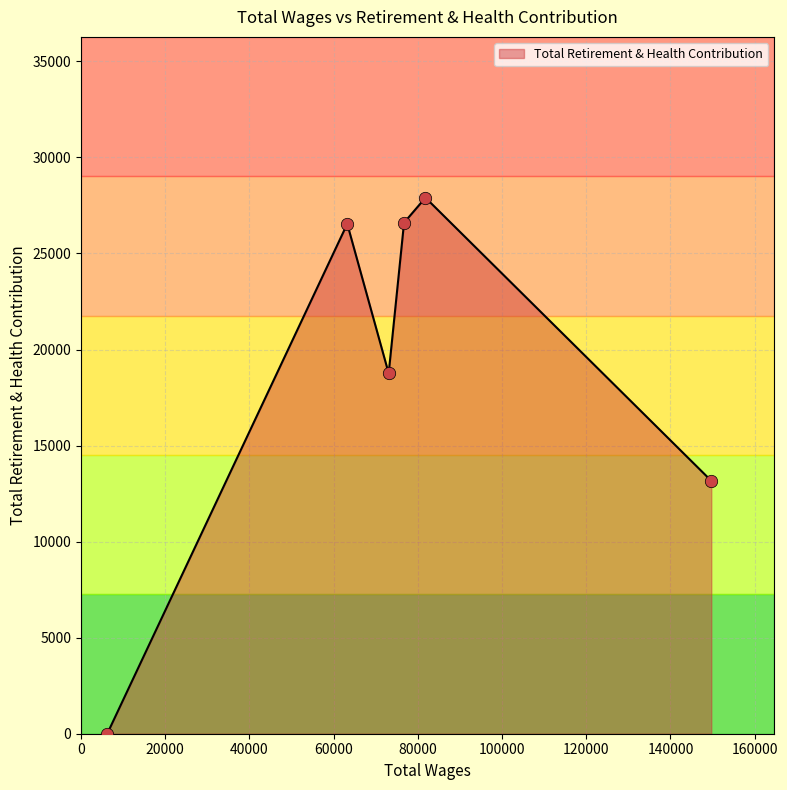

What is the ratio of the value at 73069.0 to the value at 76721.0?

0.7